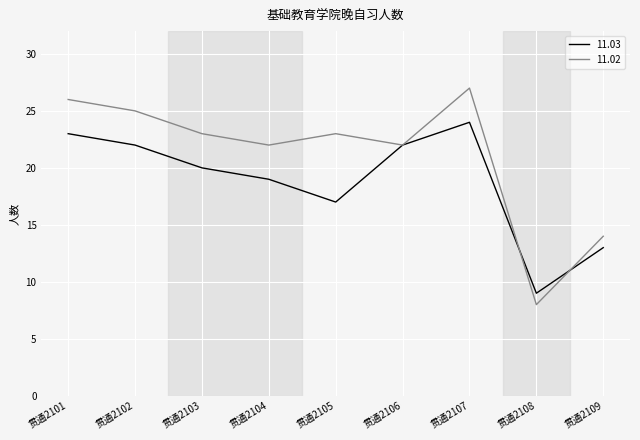

In 11.03, how many points are lower than both neighbors (excluding endpoints)?

2